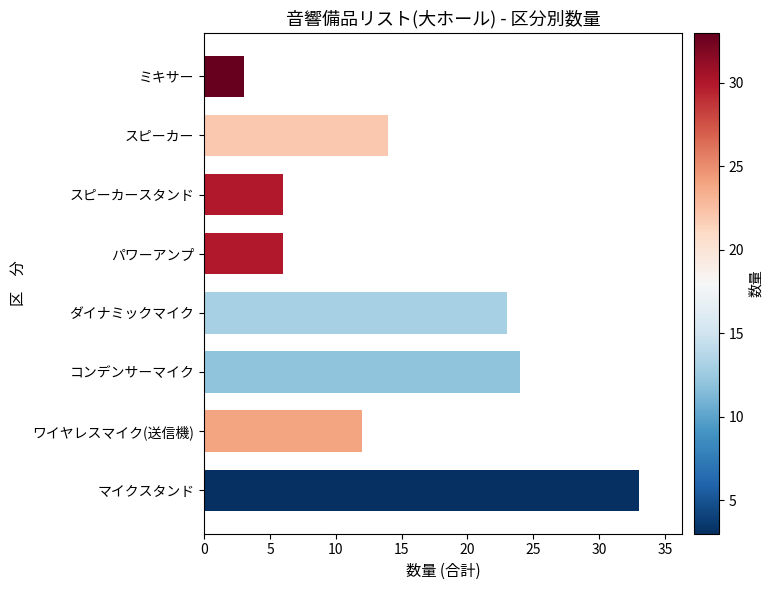

What is the ratio of the value at ワイヤレスマイク(送信機) to the value at コンデンサーマイク?

0.5